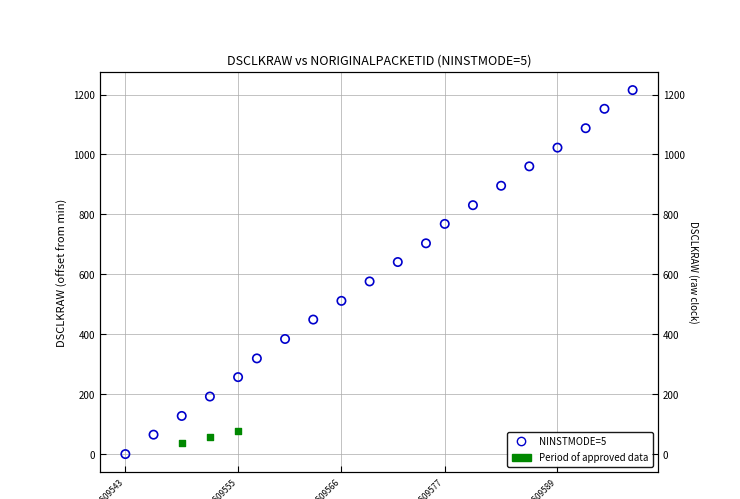

Which series contains the highest Y value?

NINSTMODE=5